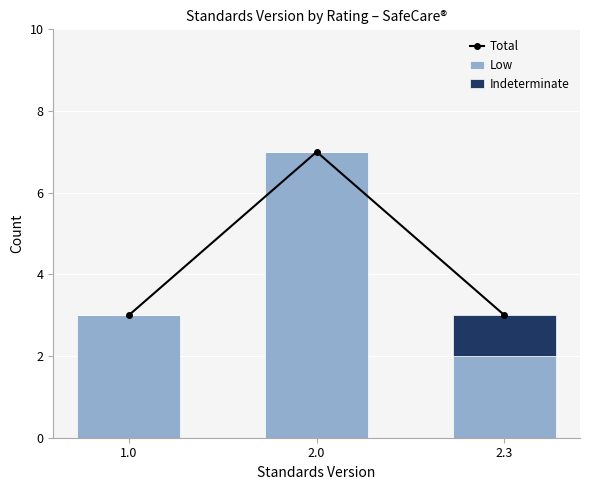

Which series has the largest total across all categories?

Total